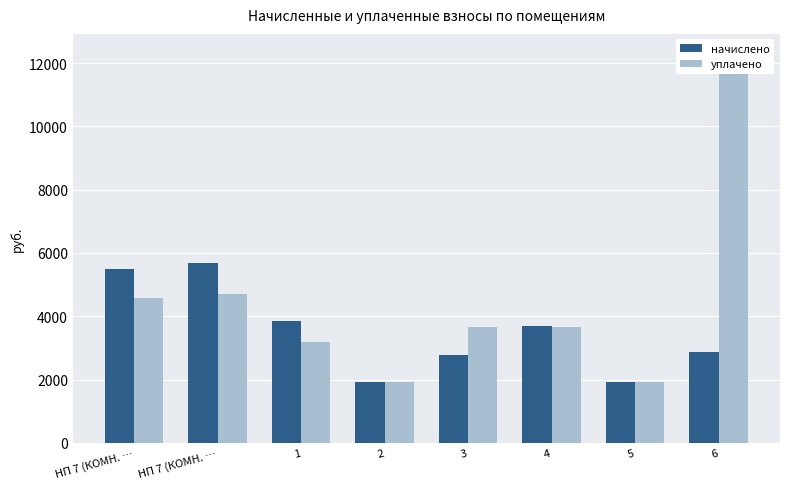

List the series in order of their peak value, highest first.

уплачено, начислено